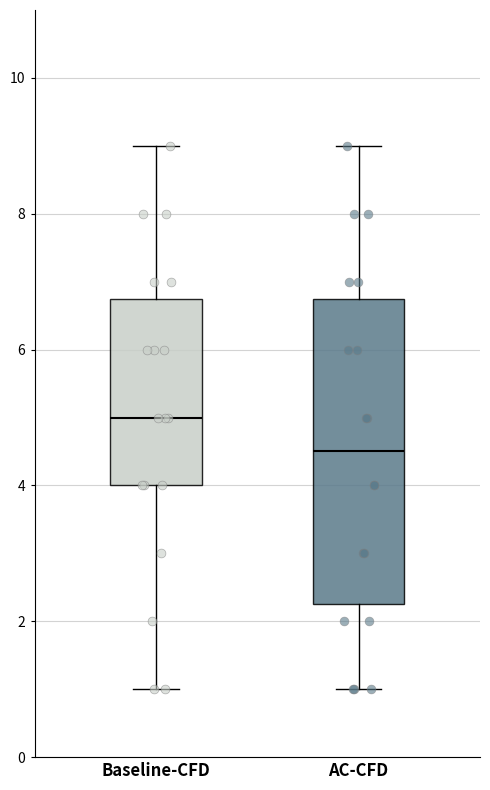

Reading left to right, transcribe this box plot: for each box, give where its median line is, the range the box spans, and where its two whiskers end, as read against the y-axis. The values are not printed on the chart, so give them approximately, as read against the axis.

Baseline-CFD: median 5.0, box 4.0 to 6.8, whiskers 1.0 to 9.0
AC-CFD: median 4.6, box 2.2 to 6.8, whiskers 1.0 to 9.0